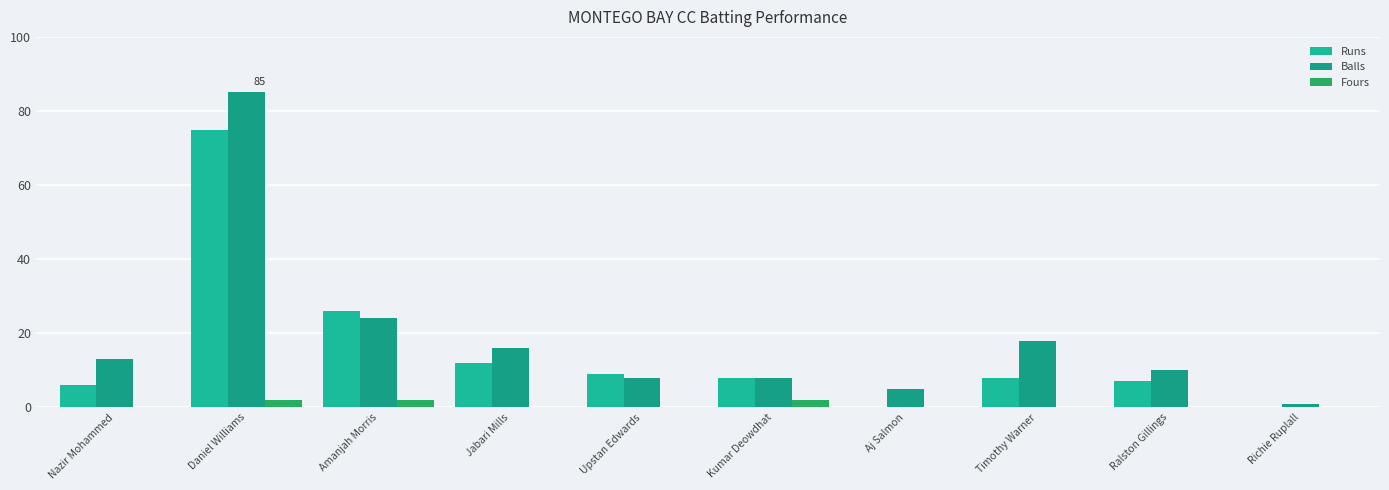

Count the number of categories in the chart.

10